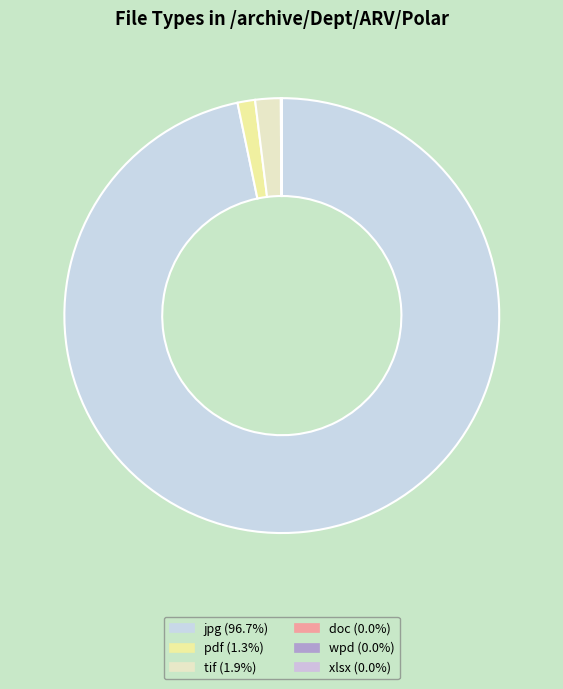

Which slice is the smallest?

xlsx